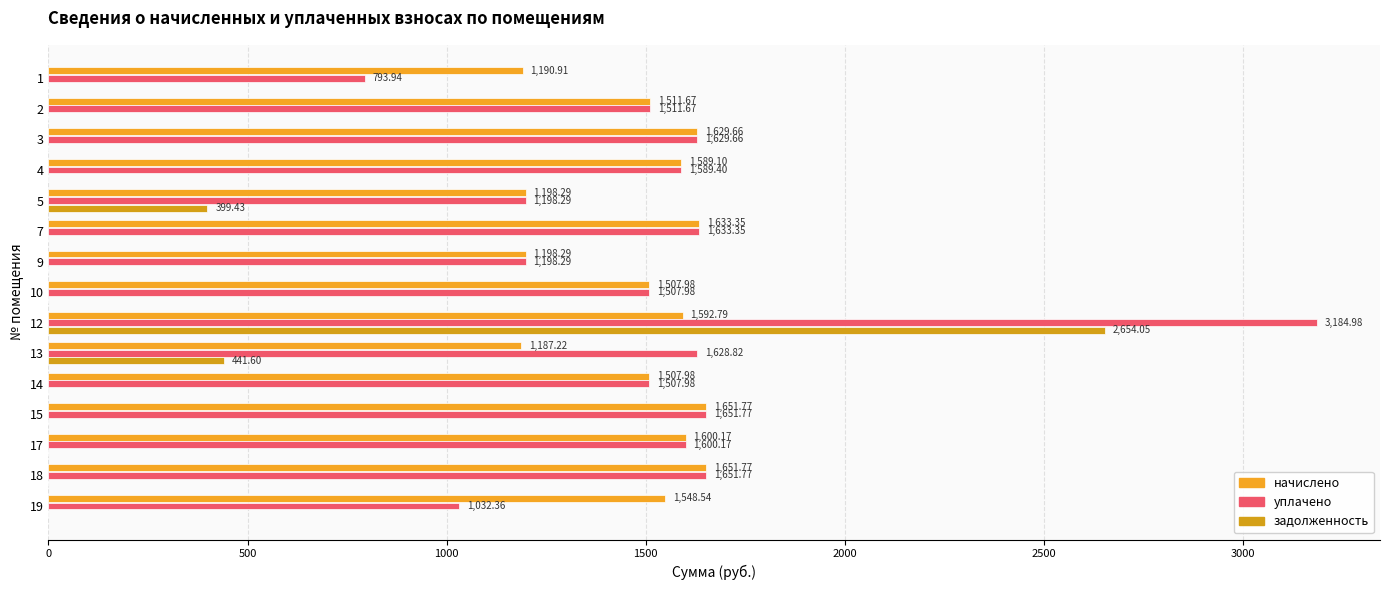

How many values in the задолженность series exceed 0?

3